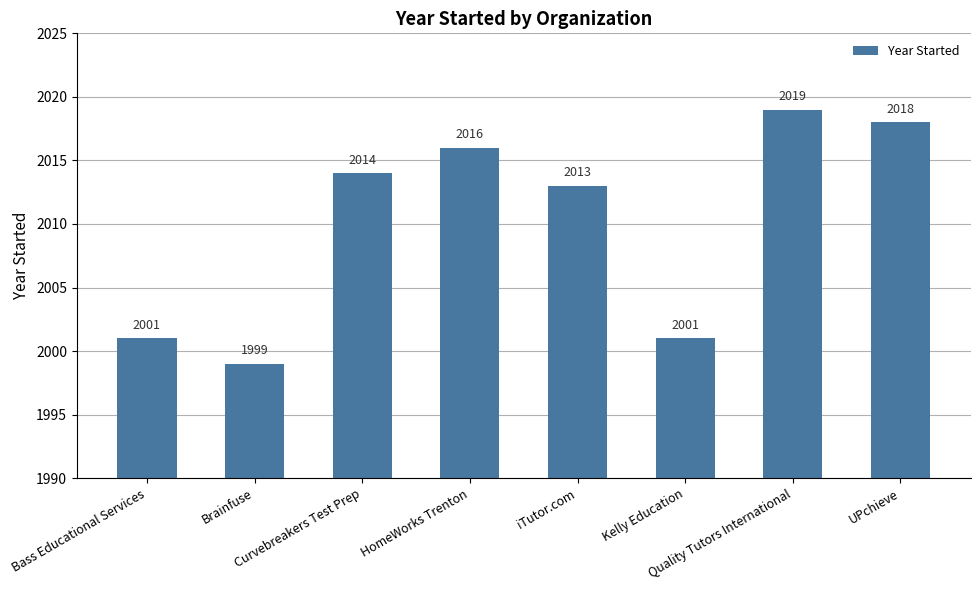

What is the label of the 7th bar from the right?

Brainfuse